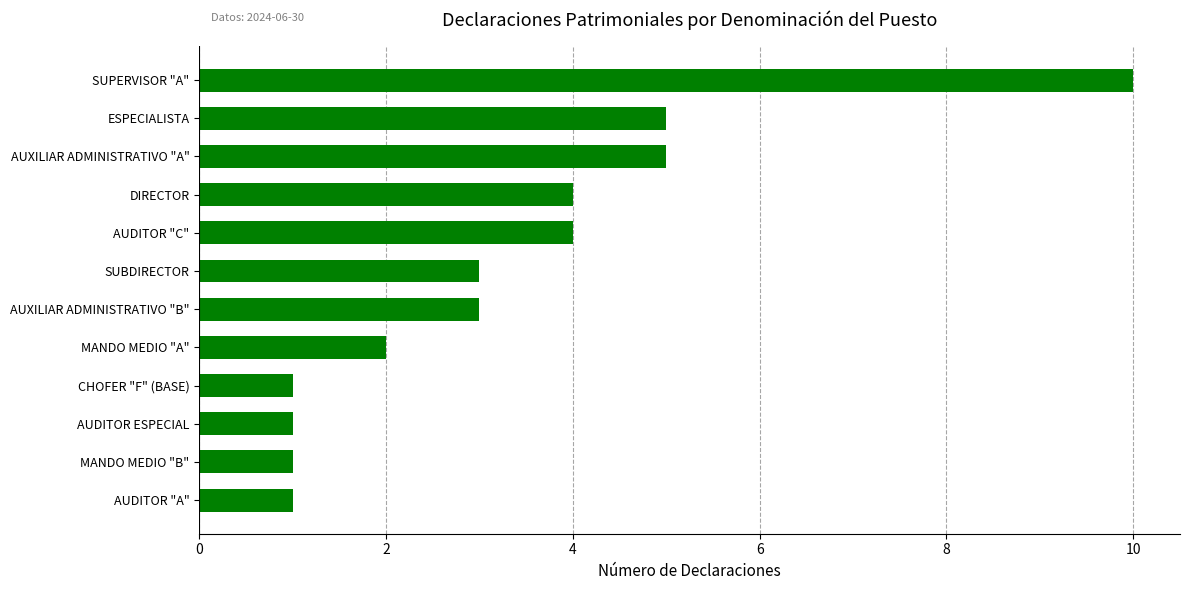

Count the number of categories in the chart.

12